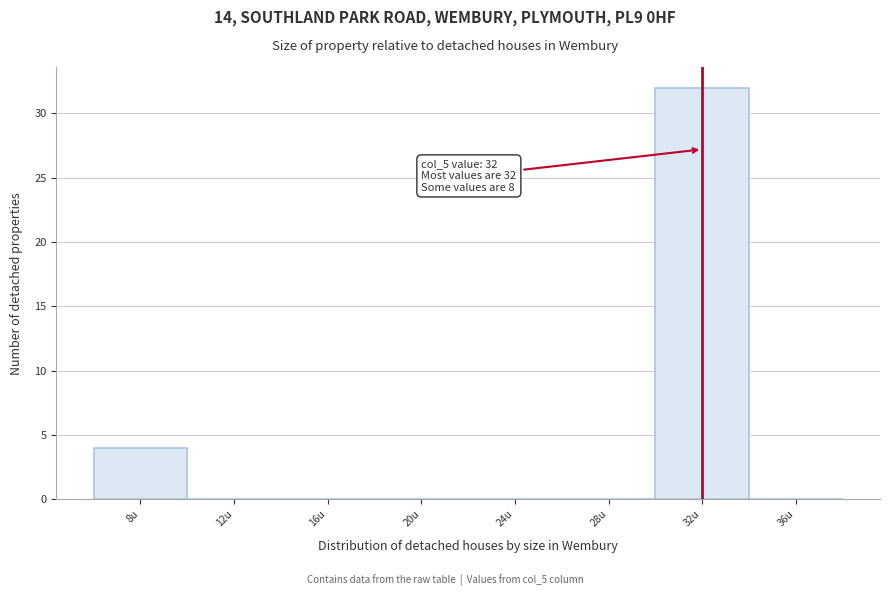

Which range on the x-axis has the tallest bar?

30 to 34